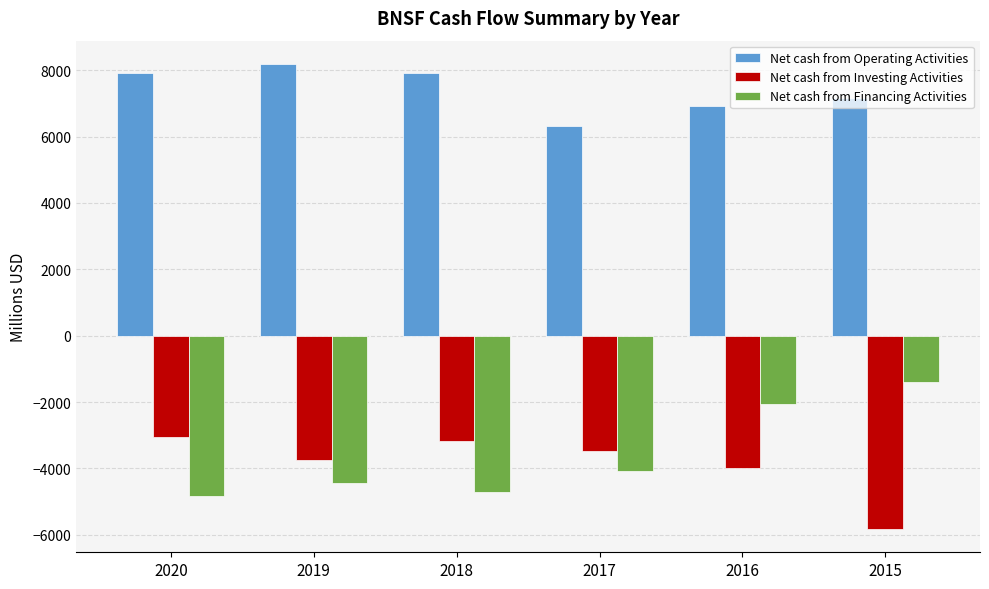

List the series in order of their peak value, lowest first.

Net cash from Investing Activities, Net cash from Financing Activities, Net cash from Operating Activities